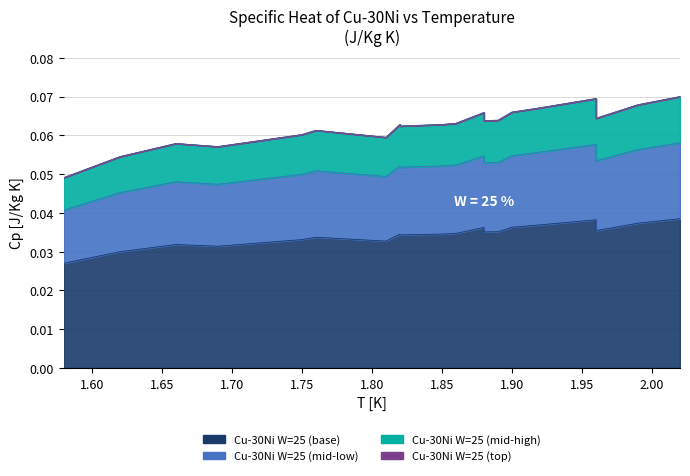

At which category does the data reach its first local valley?

1.69